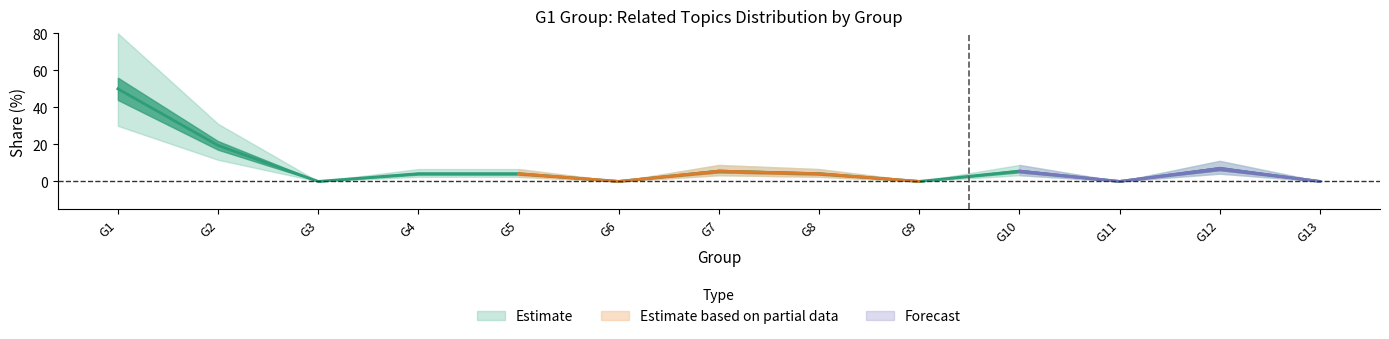

At which label is the value closest to 25?

G2